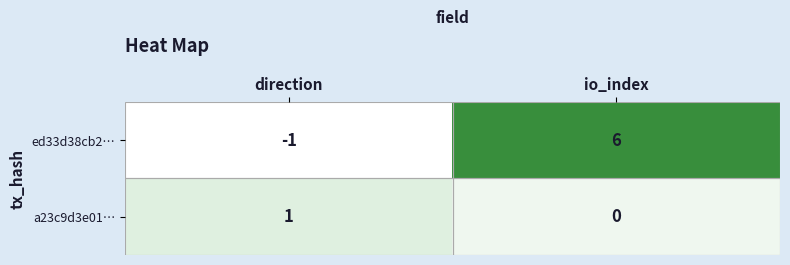

What is the approximate value of ed33d38cb2… at io_index?

6